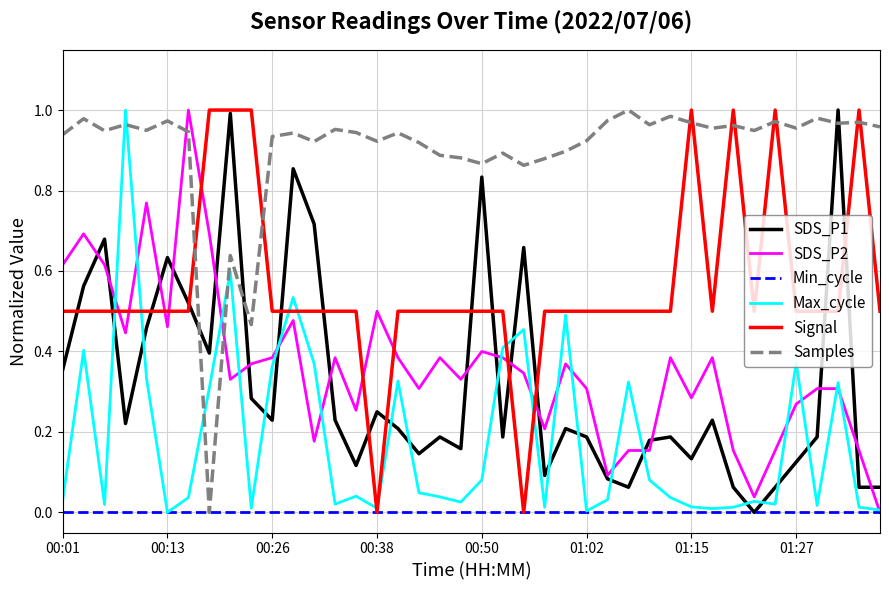

How many distinct data groups are displayed?

6